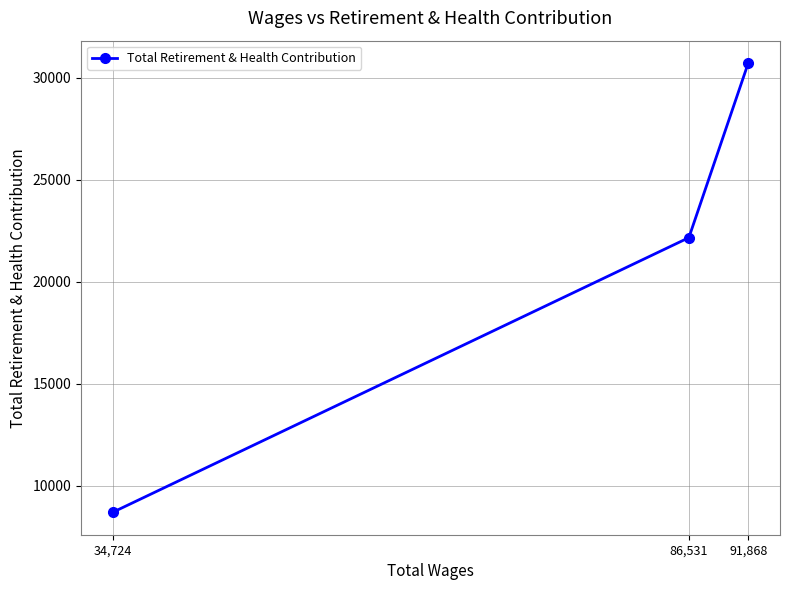

What is the value of the 1st point from the left?

8690